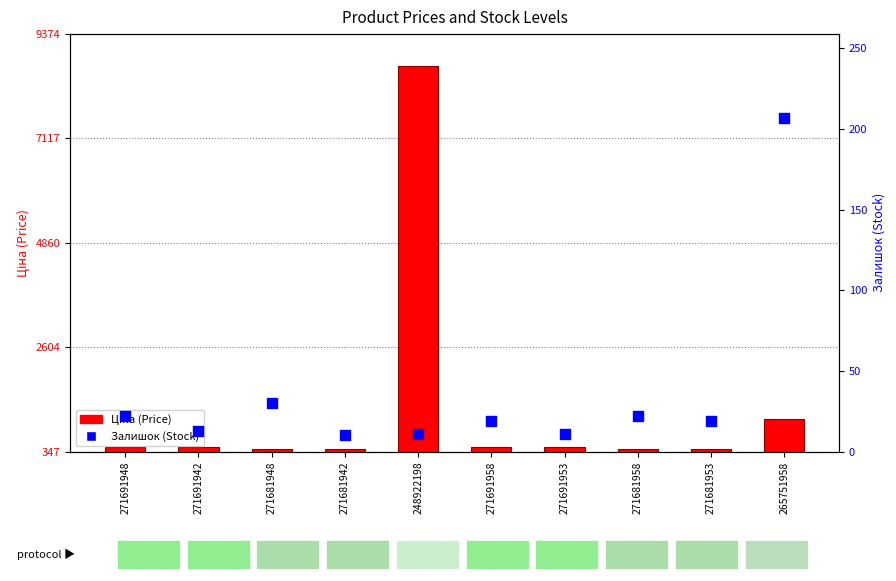

What are all the series names shown in the legend?

Ціна (Price), Залишок (Stock)